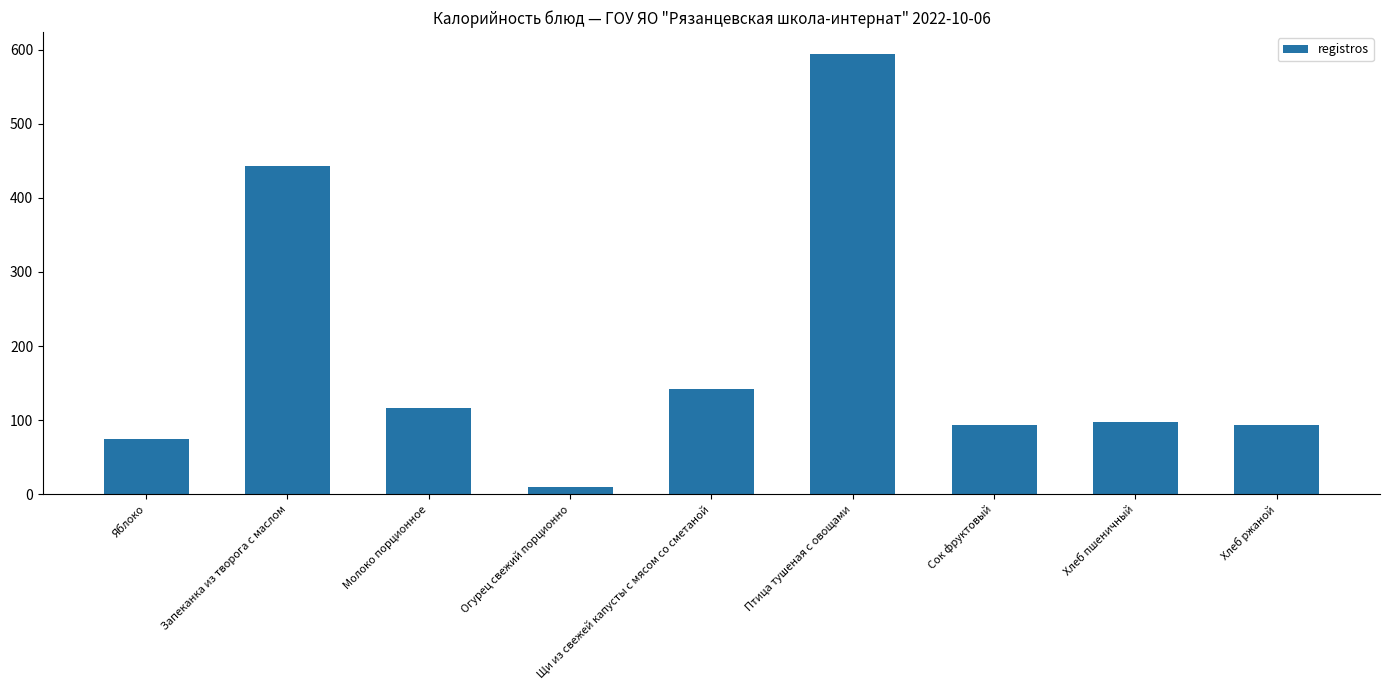

What is the ratio of the value at Хлеб пшеничный to the value at Сок фруктовый?

1.0